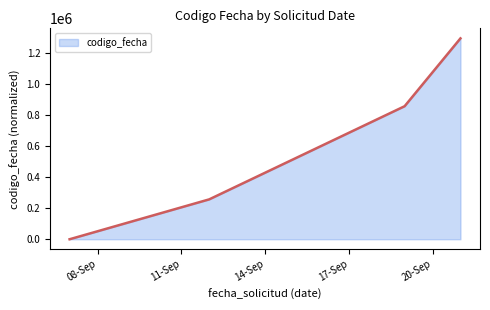

True or false: there are more than 0 points higher than both neighbors.

False